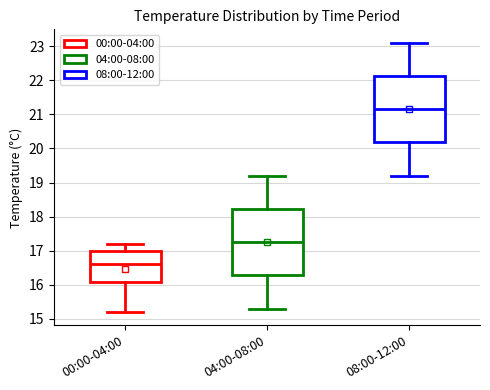

Where is the upper edge of the box for 00:00-04:00 on the y-axis? The values are not printed on the chart, so give them approximately, as read against the axis.

17.0